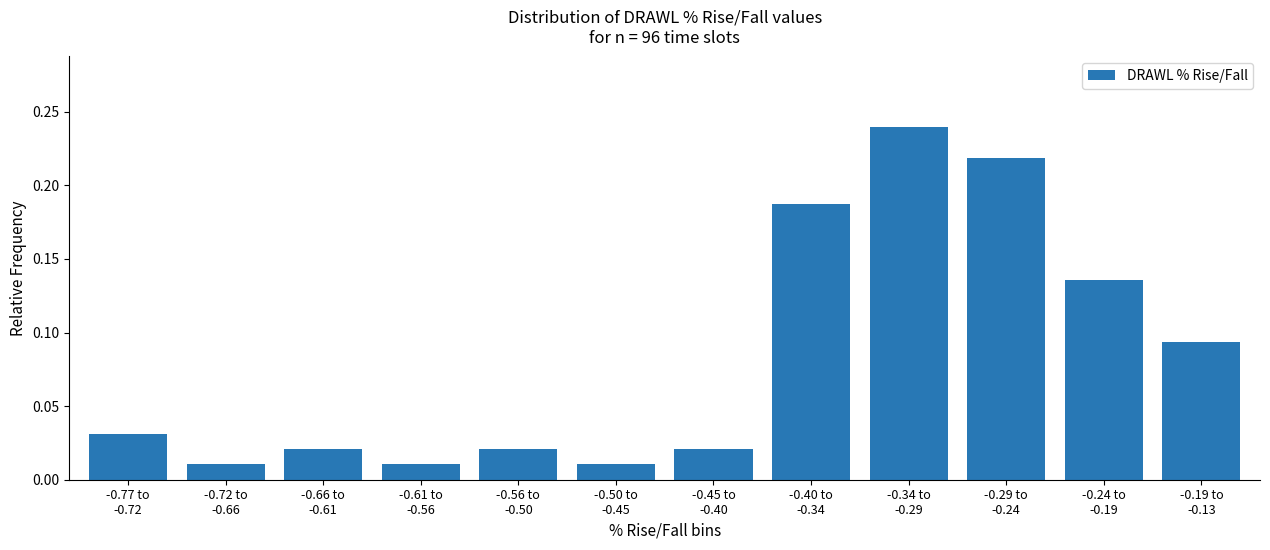

What is the sum of all values?

1.0